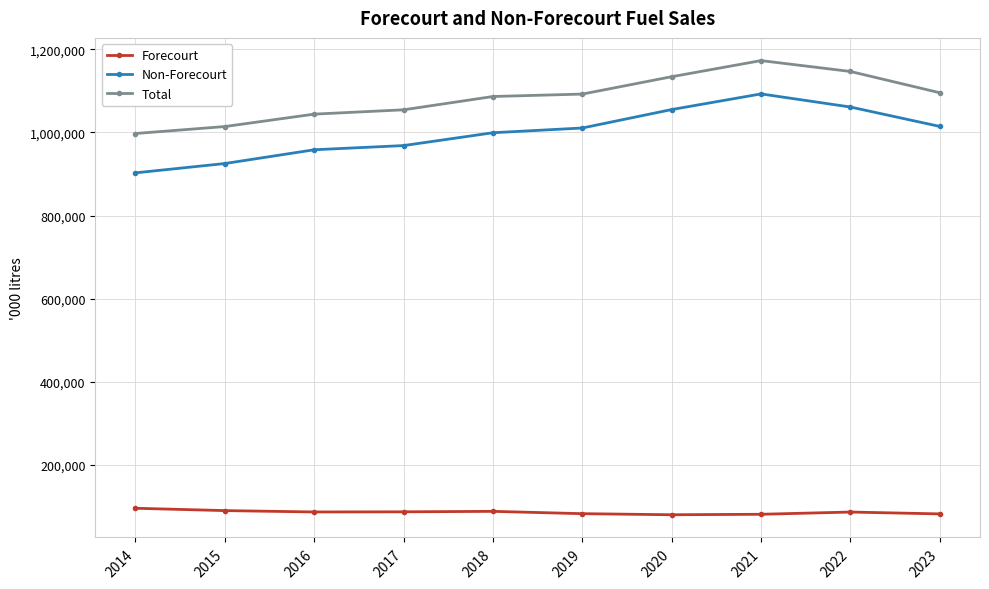

Which series has the widest spread of values?

Non-Forecourt